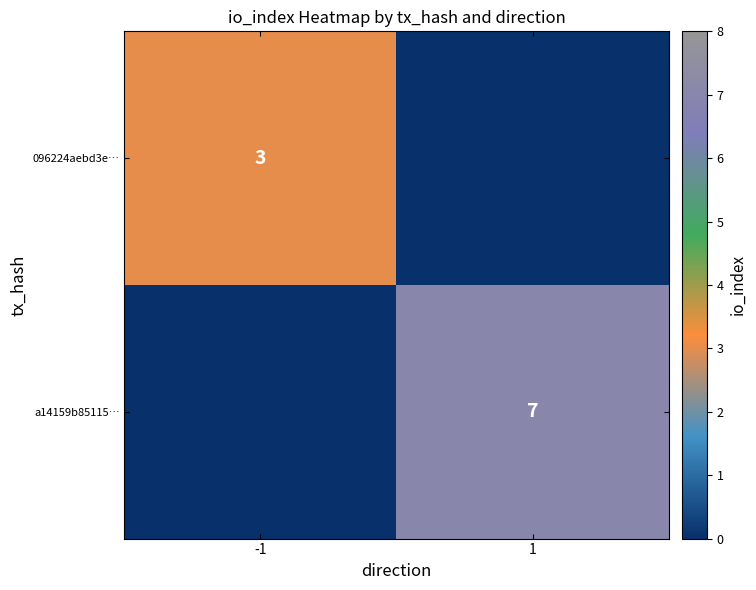

At how many categories does at least one series exceed 6?

1